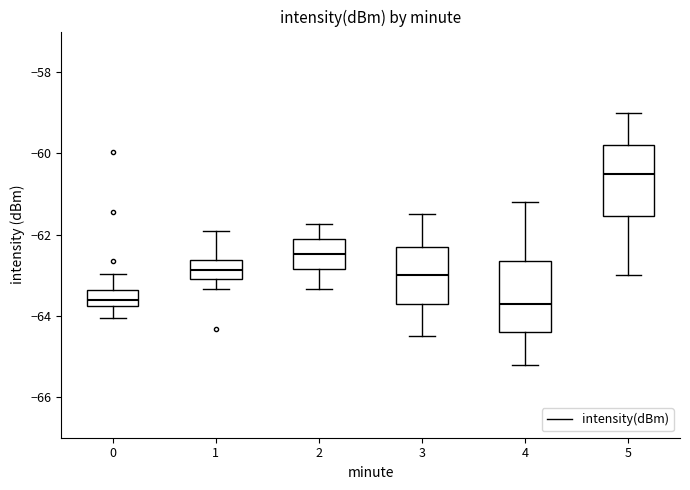

Reading left to right, read every box against the y-axis: the position of its median line, the range the box covers, and the ends of its whiskers. The values are not printed on the chart, so give them approximately, as read against the axis.

0: median -63.6, box -63.8 to -63.4, whiskers -64.0 to -63.0
1: median -62.8, box -63.0 to -62.6, whiskers -63.4 to -62.0
2: median -62.4, box -62.8 to -62.2, whiskers -63.4 to -61.8
3: median -63.0, box -63.6 to -62.2, whiskers -64.4 to -61.4
4: median -63.6, box -64.4 to -62.6, whiskers -65.2 to -61.2
5: median -60.4, box -61.6 to -59.8, whiskers -63.0 to -59.0